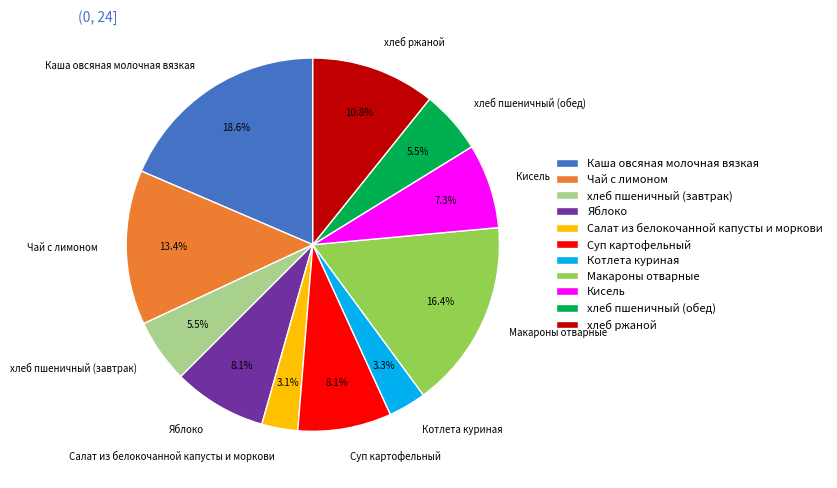

To the nearest percent, what is the average slice percentage?

9%